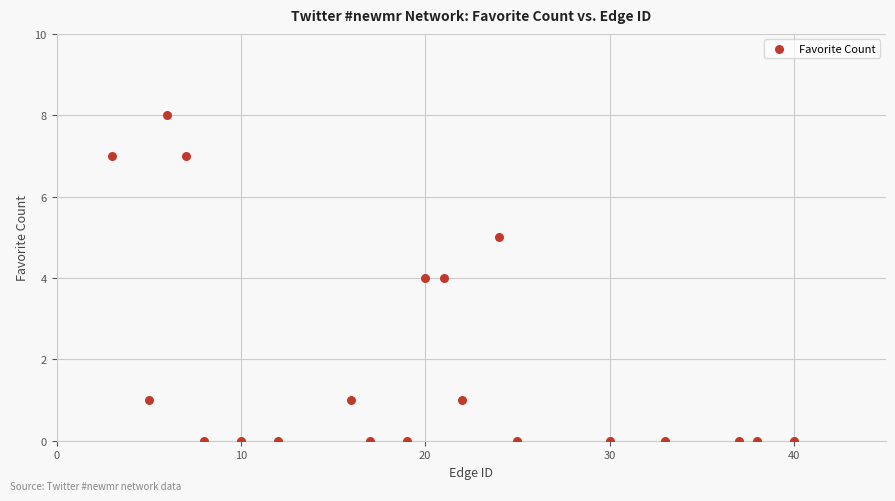

What is the range of Y values (max minus min)?

8